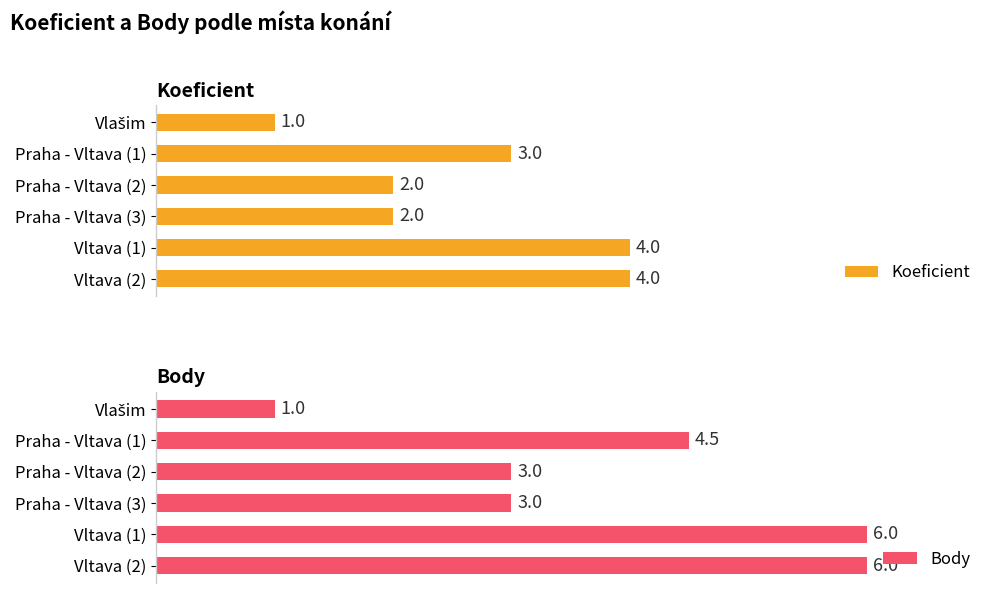

What is the sum of all Body values?

23.5